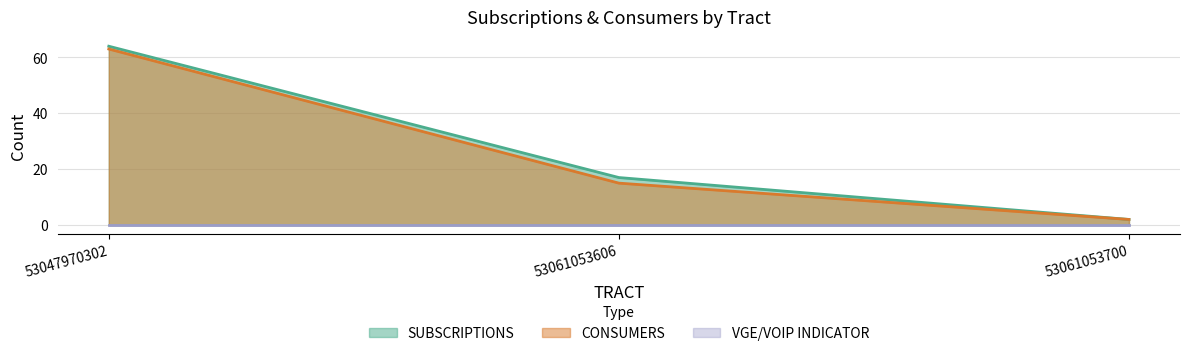

At how many categories does at least one series exceed 22?

1